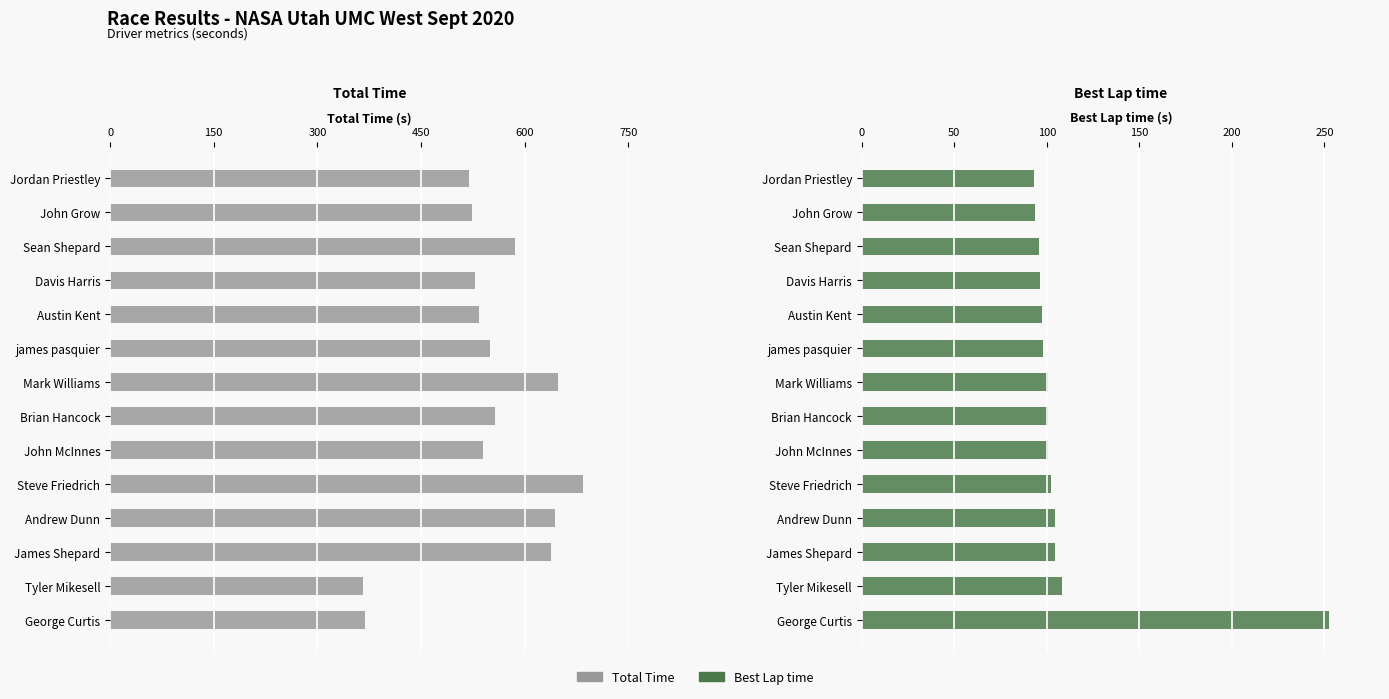

What are all the series names shown in the legend?

Total Time, Best Lap time